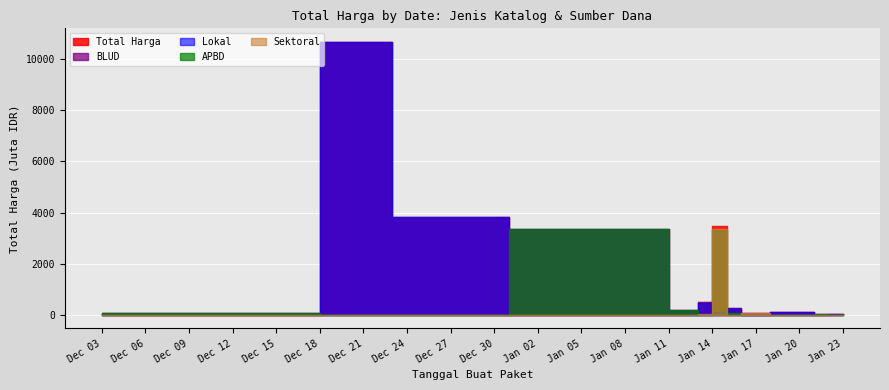

How many lines are shown in the chart?

5